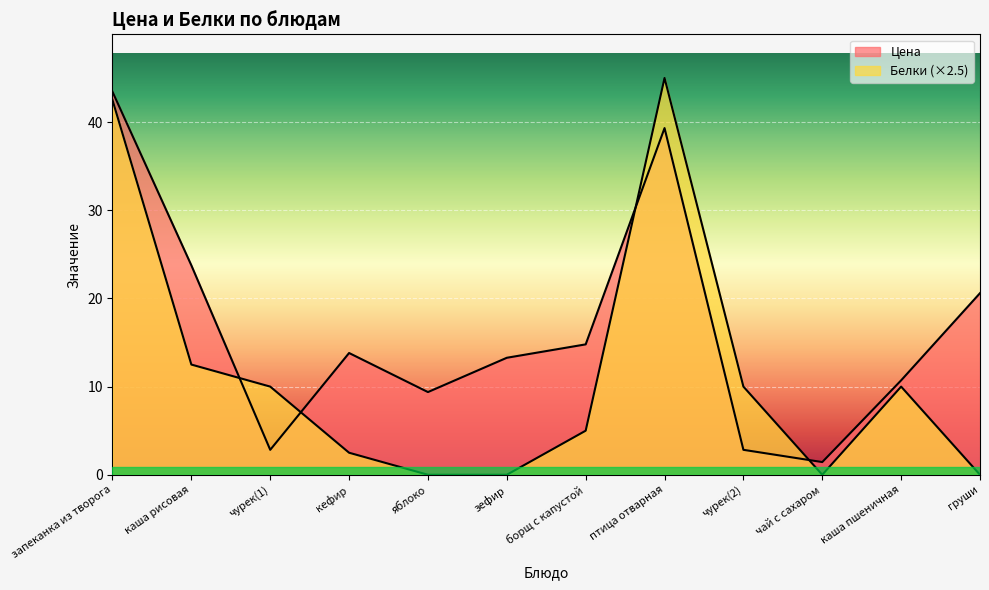

What is the value of the Цена point at the 2nd from the left?

23.8